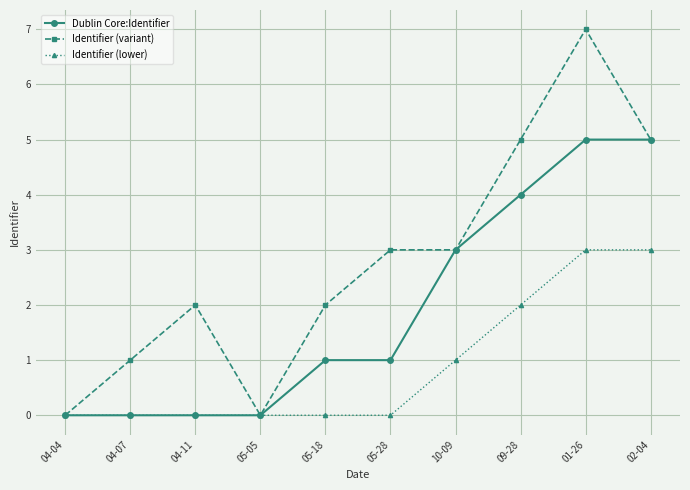

What position from the right is 02-04?

1